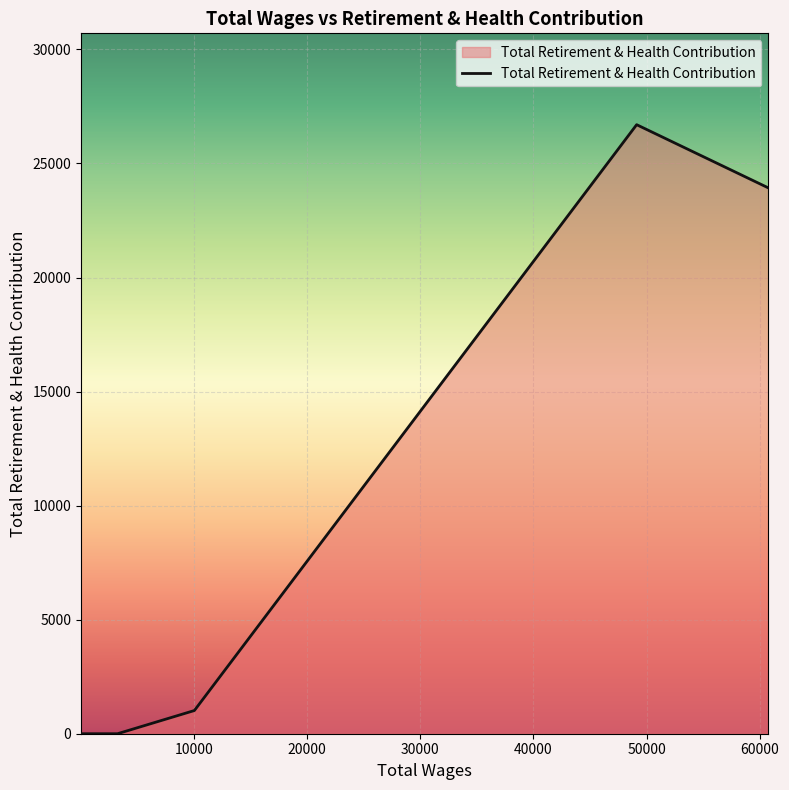

What is the greatest value displayed?

26700